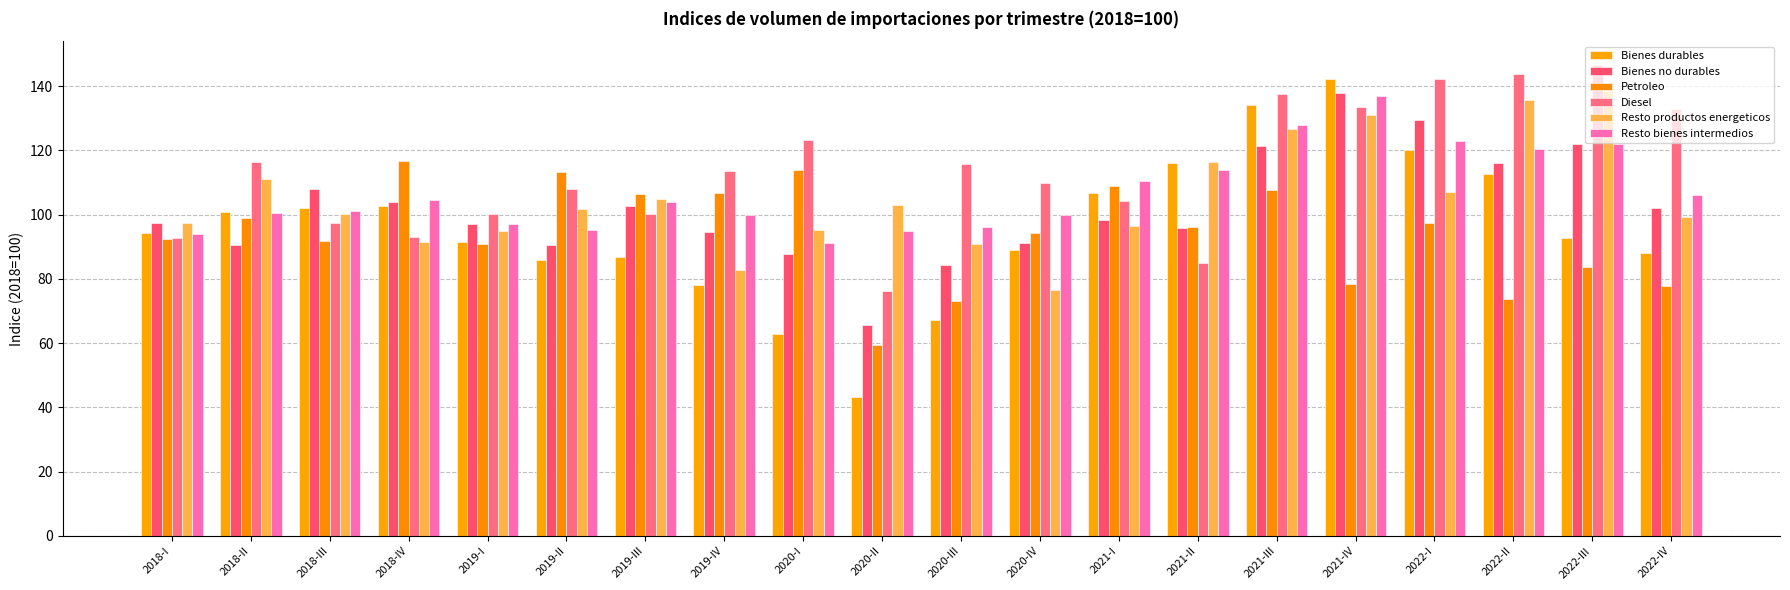

Is it true that Bienes no durables equals 98.3 at 2021-I?

True